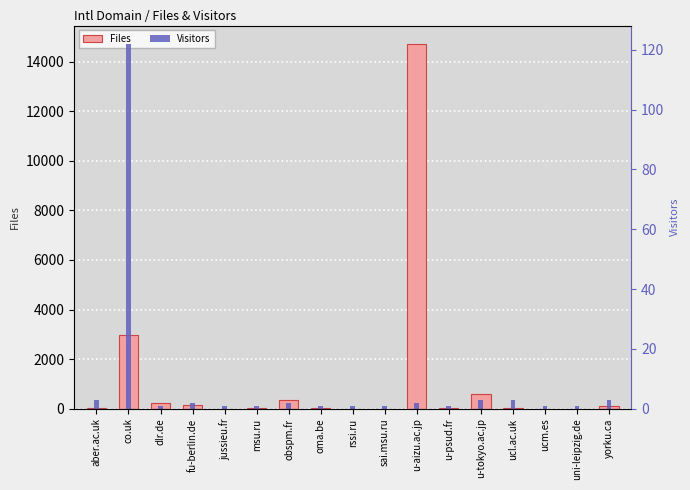

At which category does the chart reach its minimum across all series?

jussieu.fr